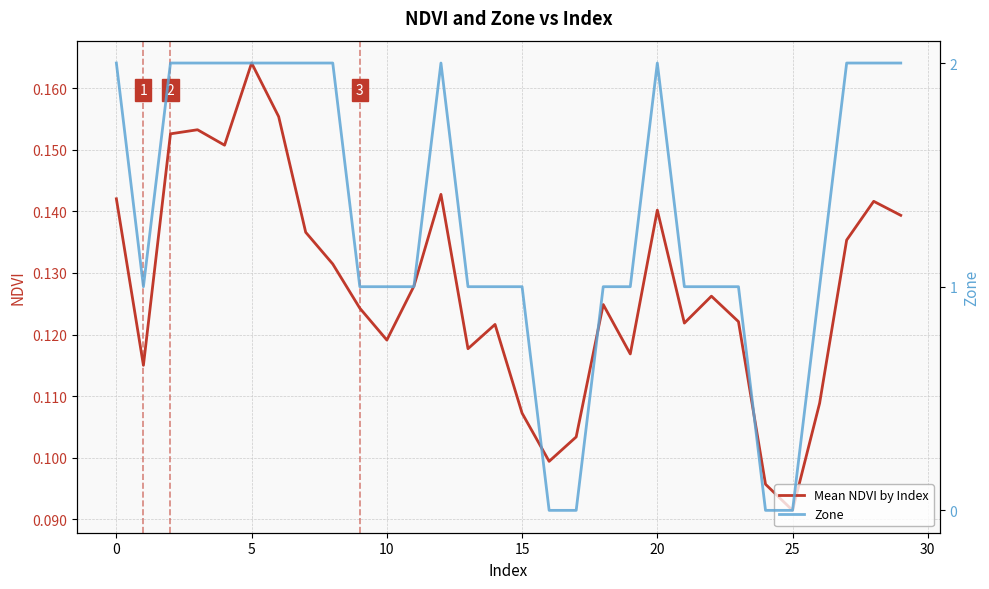

How many lines are shown in the chart?

2